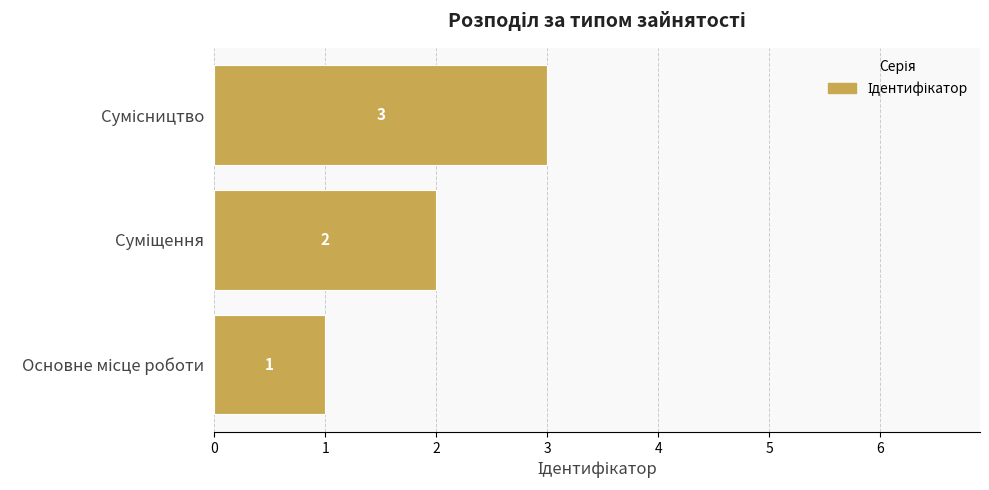

Count the values in the range 1 to 3.

3